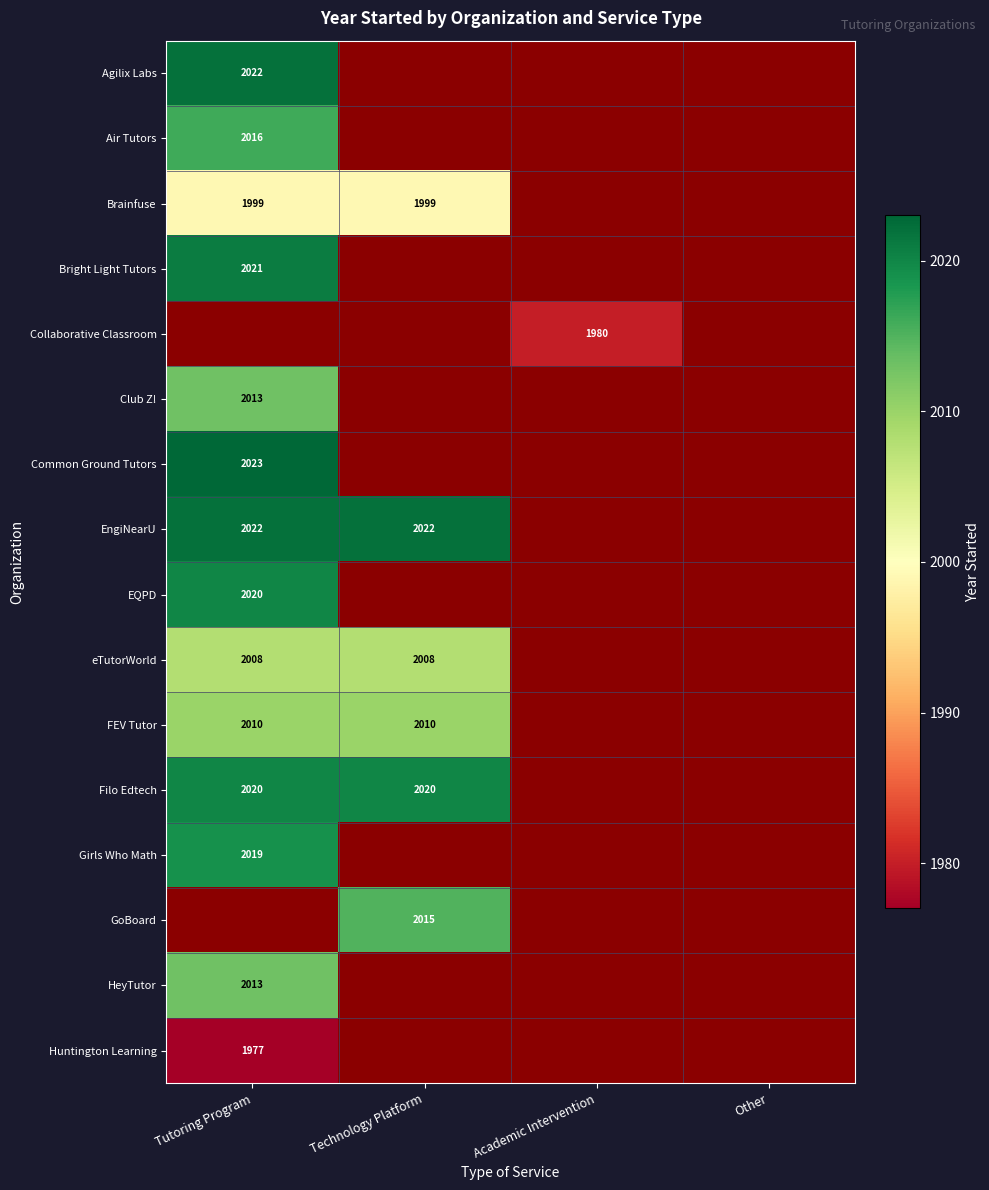

Is it true that Girls Who Math equals 2019 at Tutoring Program?

True